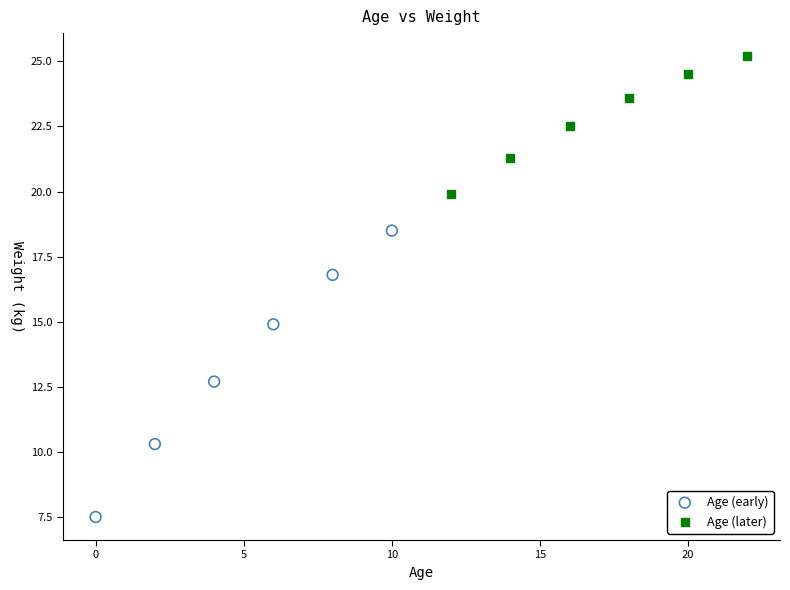

What are all the series names shown in the legend?

Age (early), Age (later)